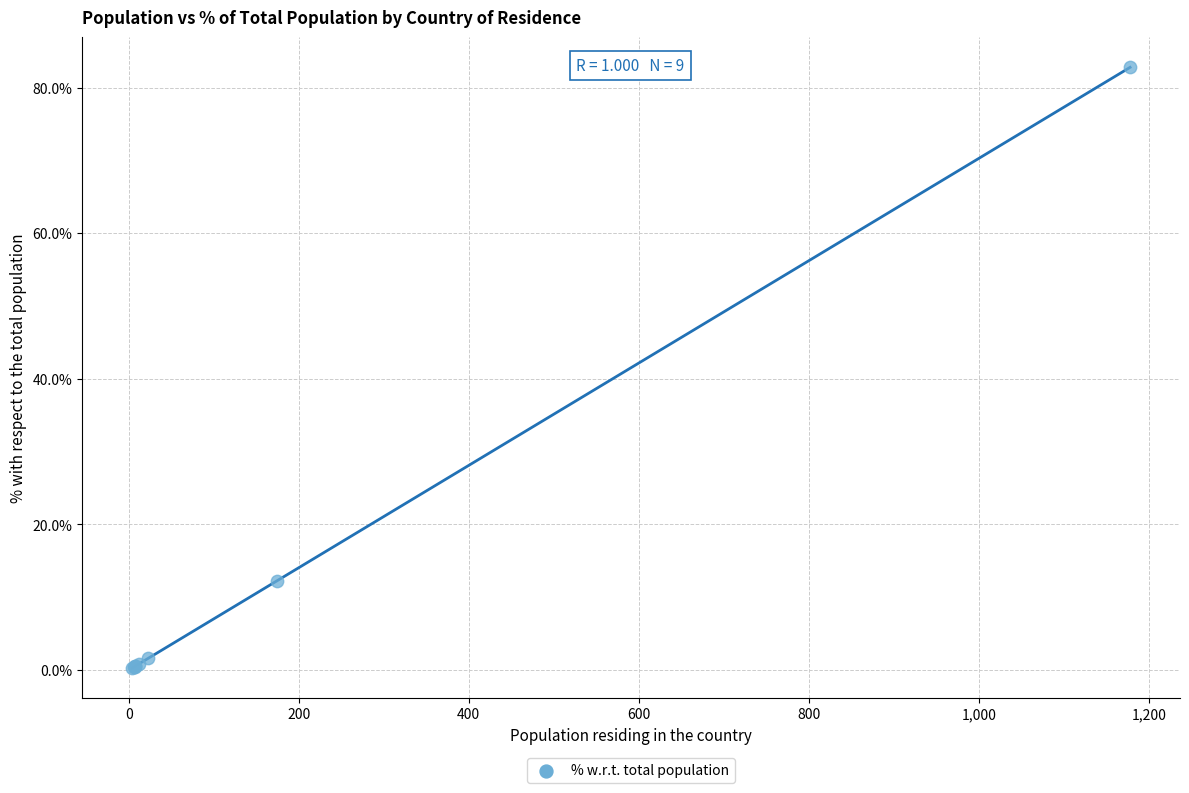

What Y value in the scatter plot is closest to 41?

12.3